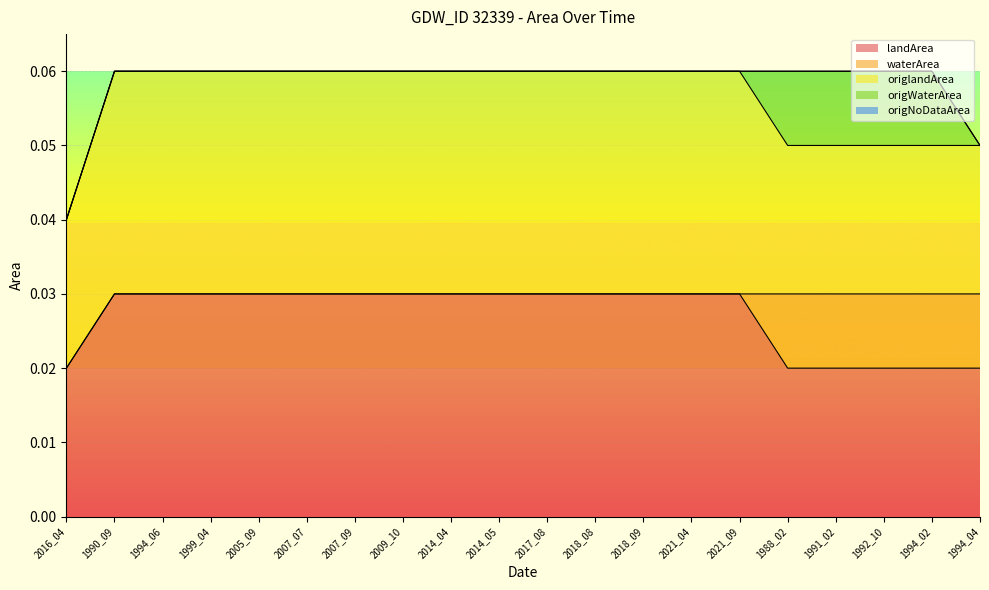

The value of origlandArea at 1994_02 is 0.0. True or false?

False